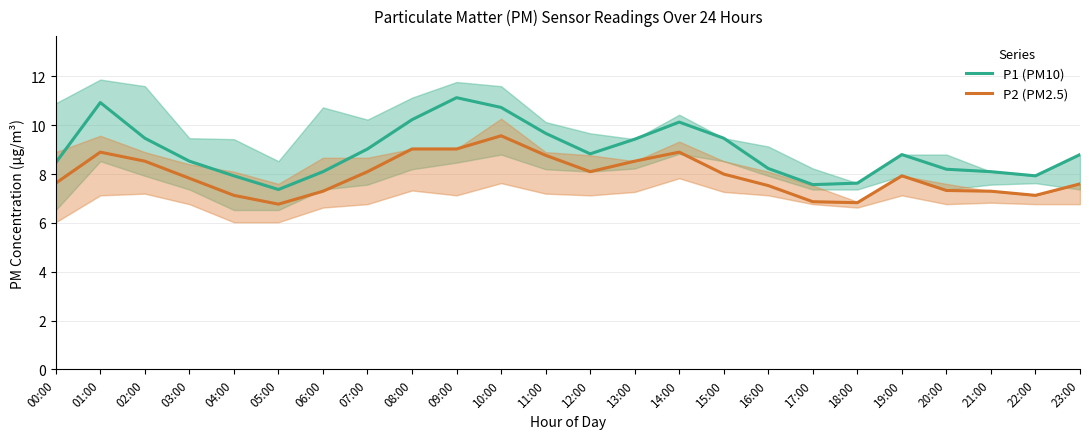

At how many categories does at least one series exceed 7?

24